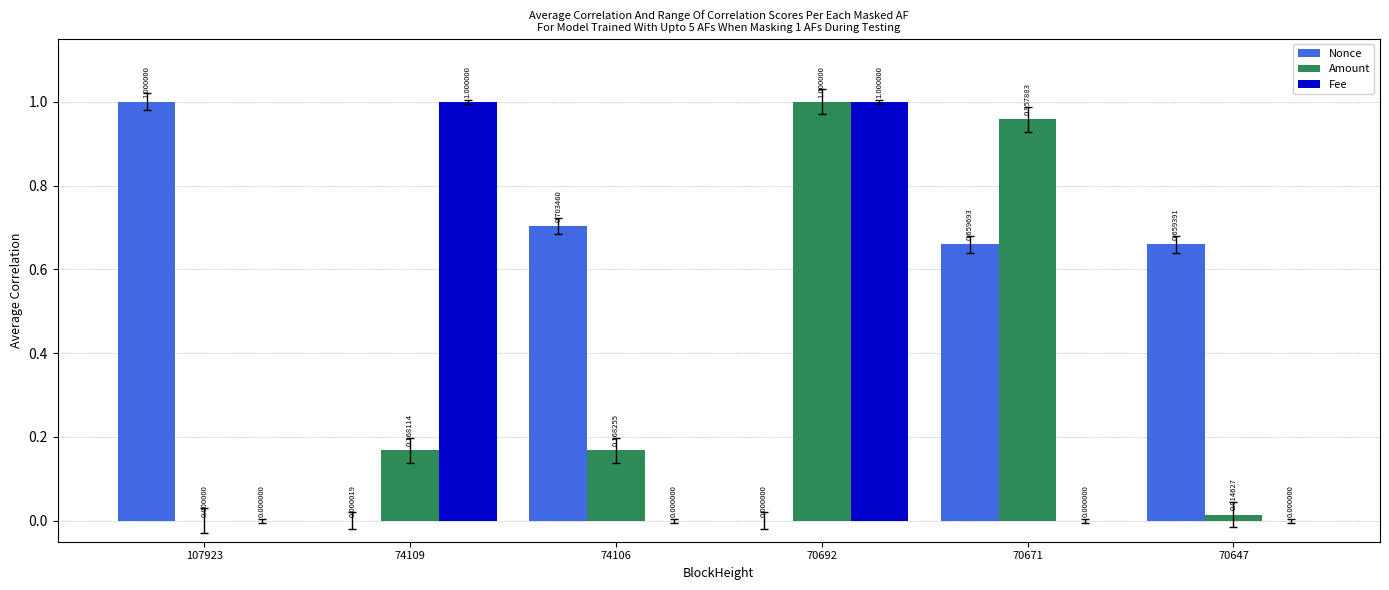

Which series changed the most between 74106 and 70692?

Fee